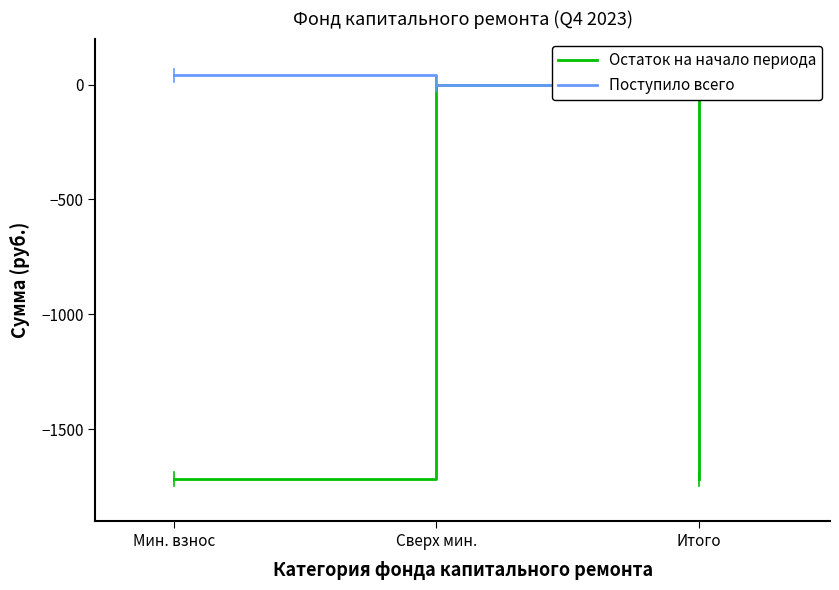

Rank the series at Итого from highest to lowest value.

Поступило всего, Остаток на начало периода